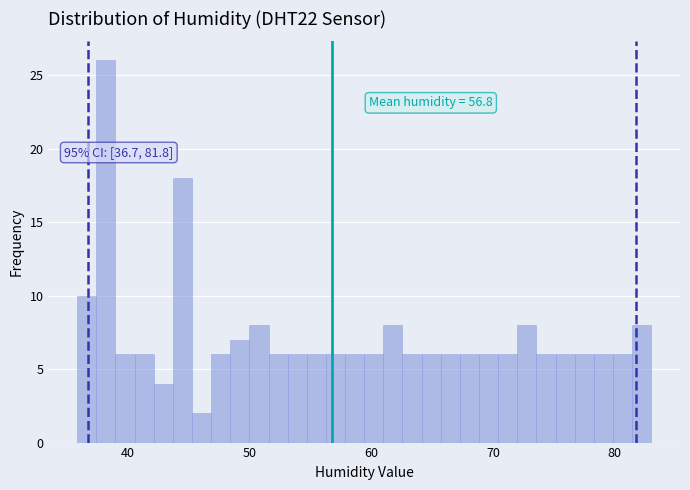

Read against the x-axis, roughly where is the centre of the tallest bar?

38